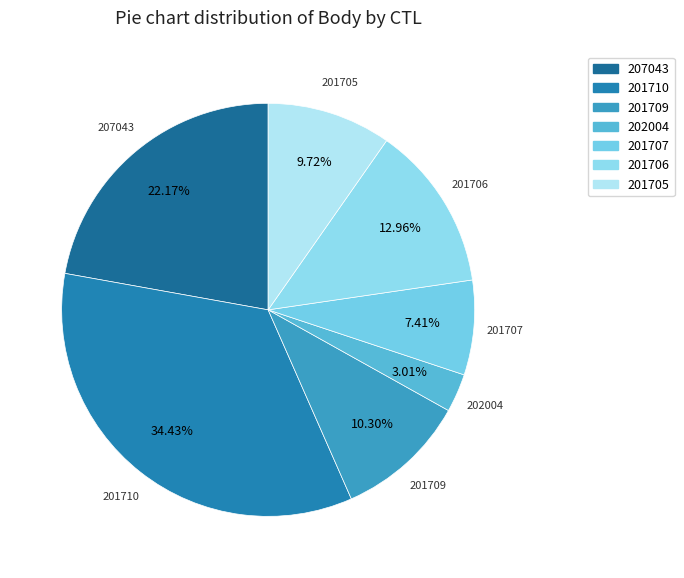

How many segments does this pie chart have?

7